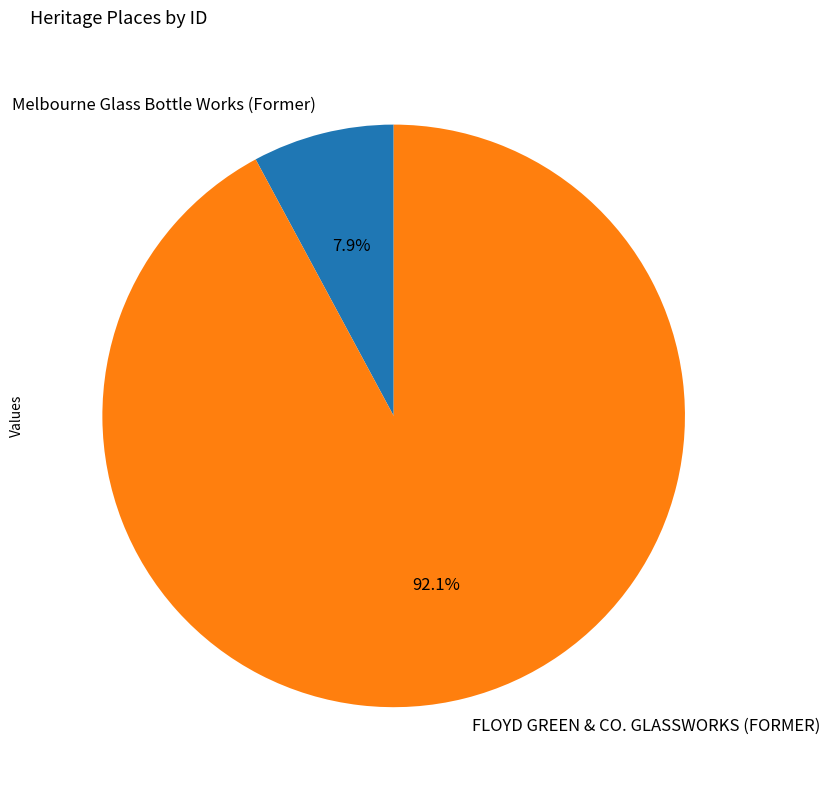

Which slice is the largest?

FLOYD GREEN & CO. GLASSWORKS (FORMER)